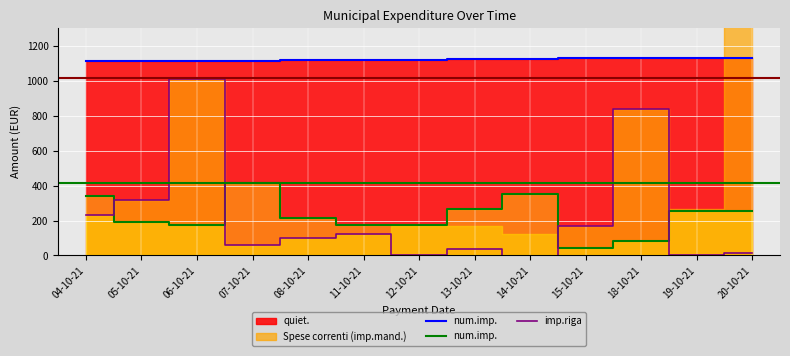

Does the chart display data point markers on the line(s)?

No